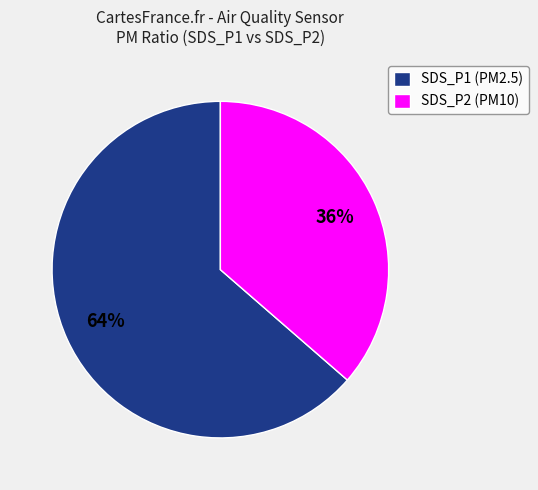

Which slice is the largest?

SDS_P1 (PM2.5)